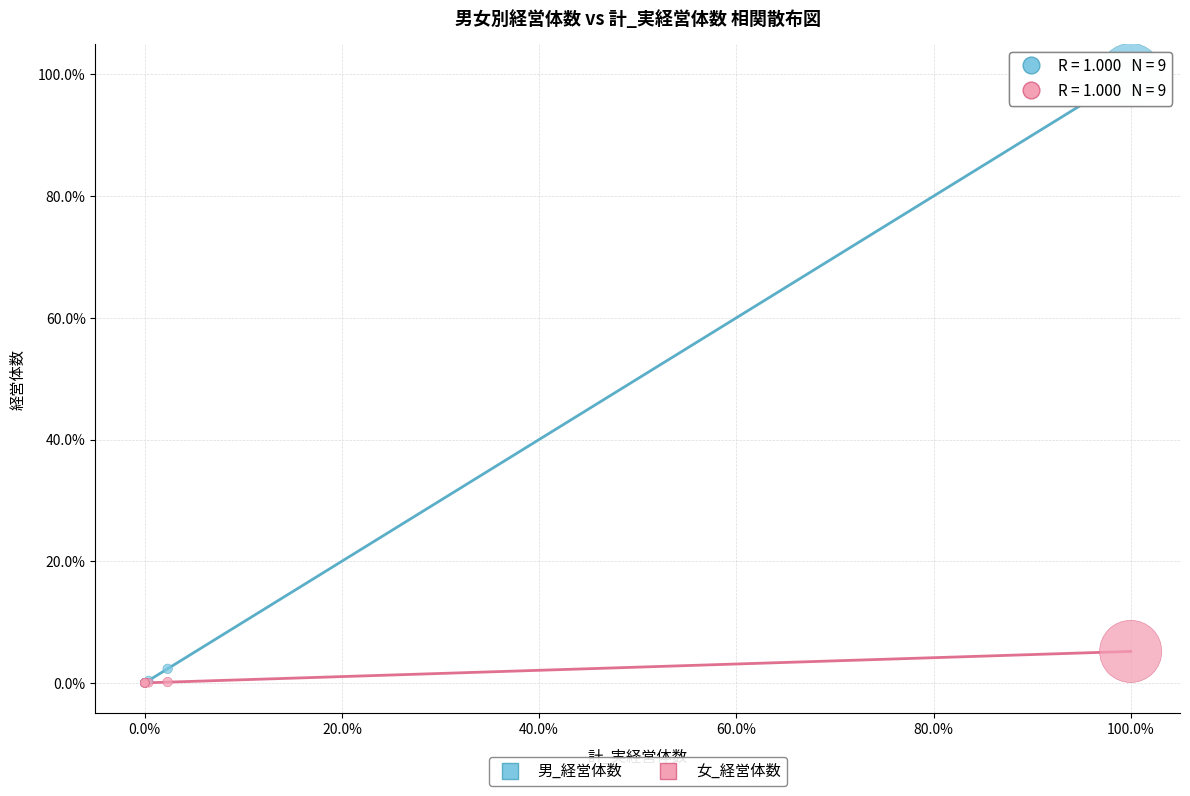

In the 男_経営体数 series, what Y value is closest to 50?

2.3